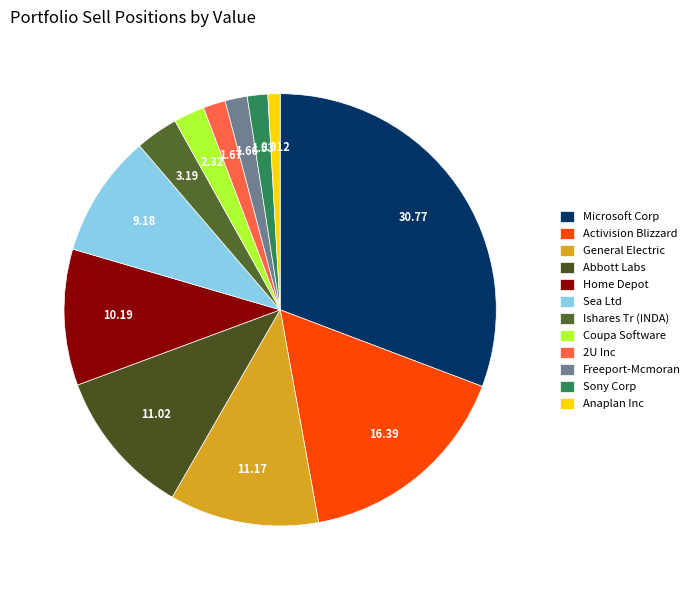

What is the largest slice in the pie chart?

Microsoft Corp